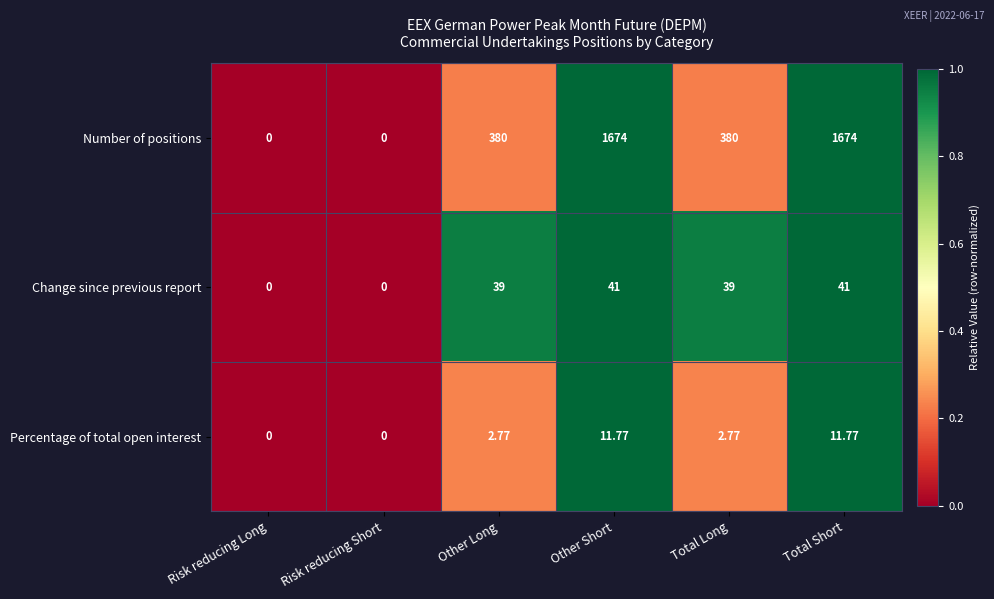

Which series has the widest spread of values?

Number of positions